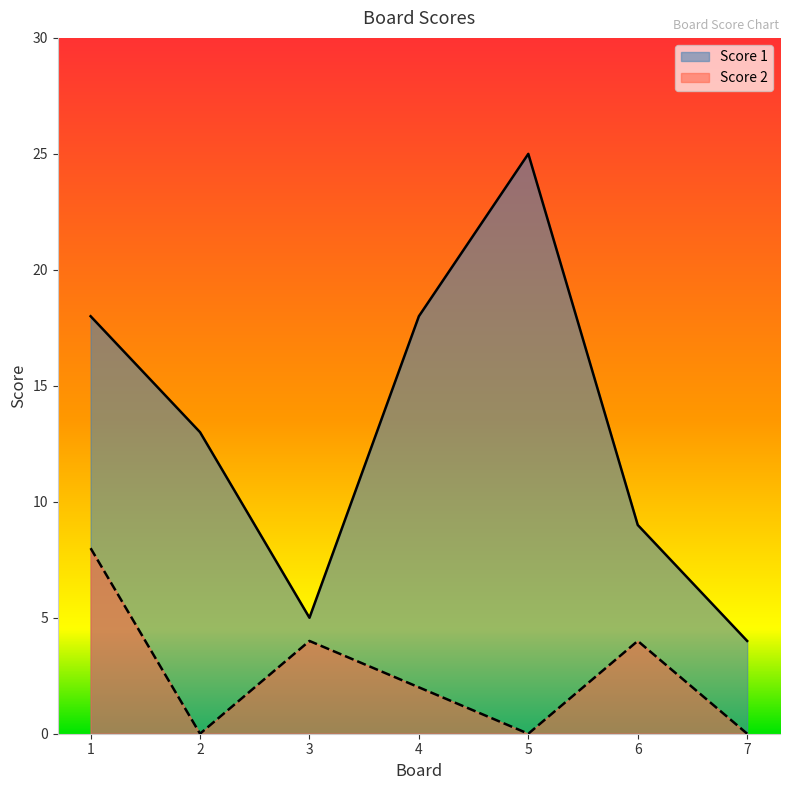

What is the maximum value shown in the chart?

25